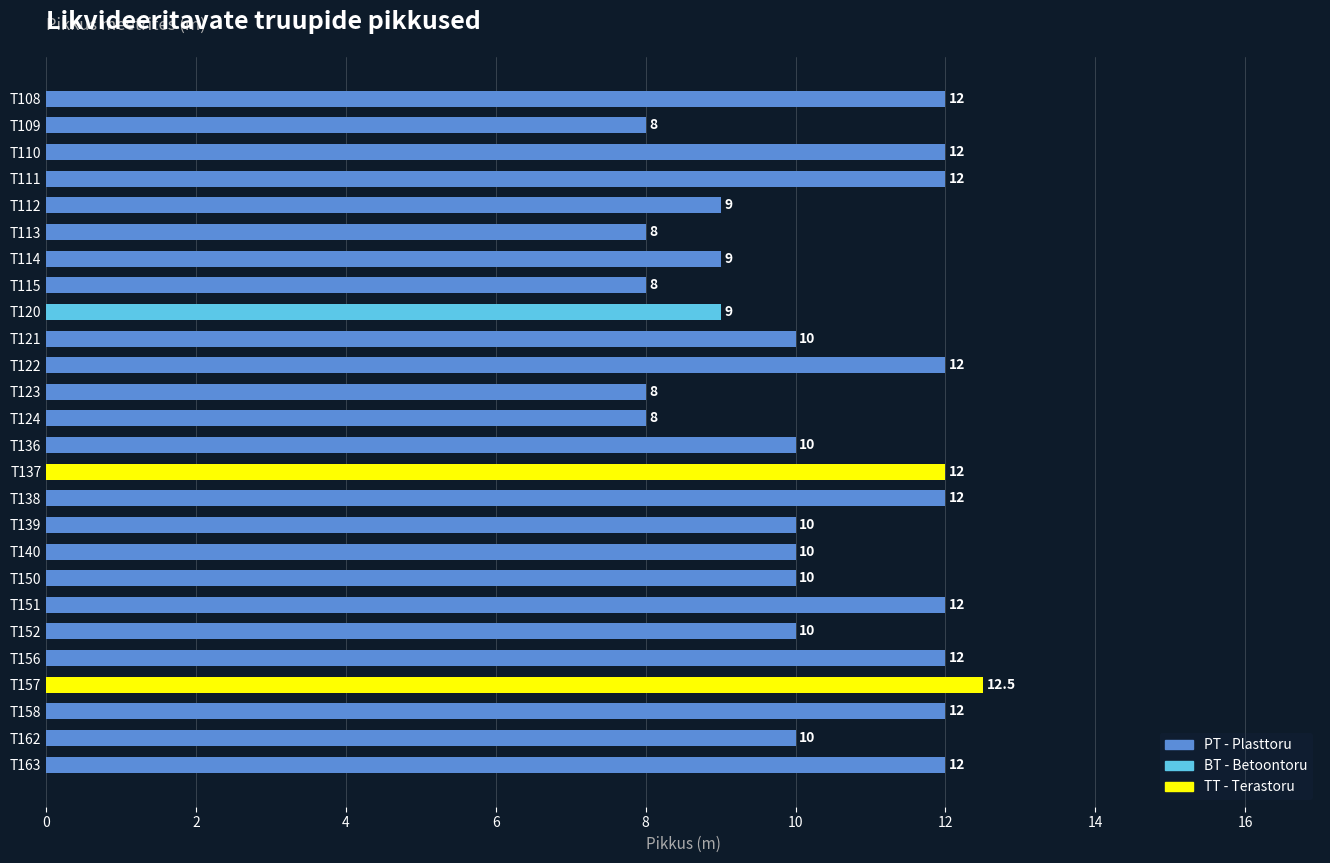

The value at T151 is 12.0. True or false?

True